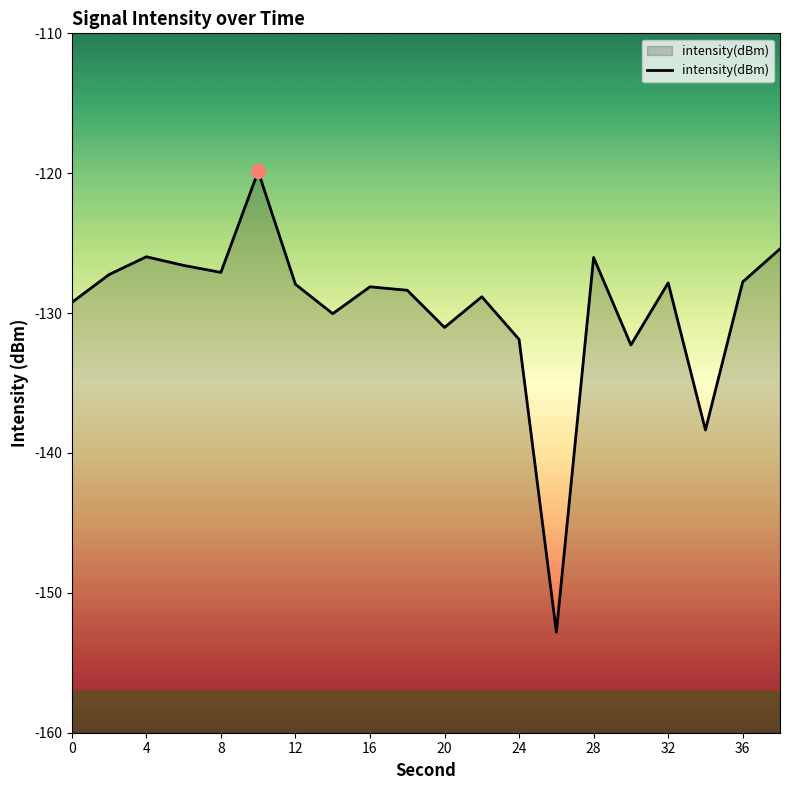

Rank the categories by value from highest to lowest.

10, 38, 4, 28, 6, 8, 2, 36, 32, 12, 16, 18, 22, 0, 14, 20, 24, 30, 34, 26